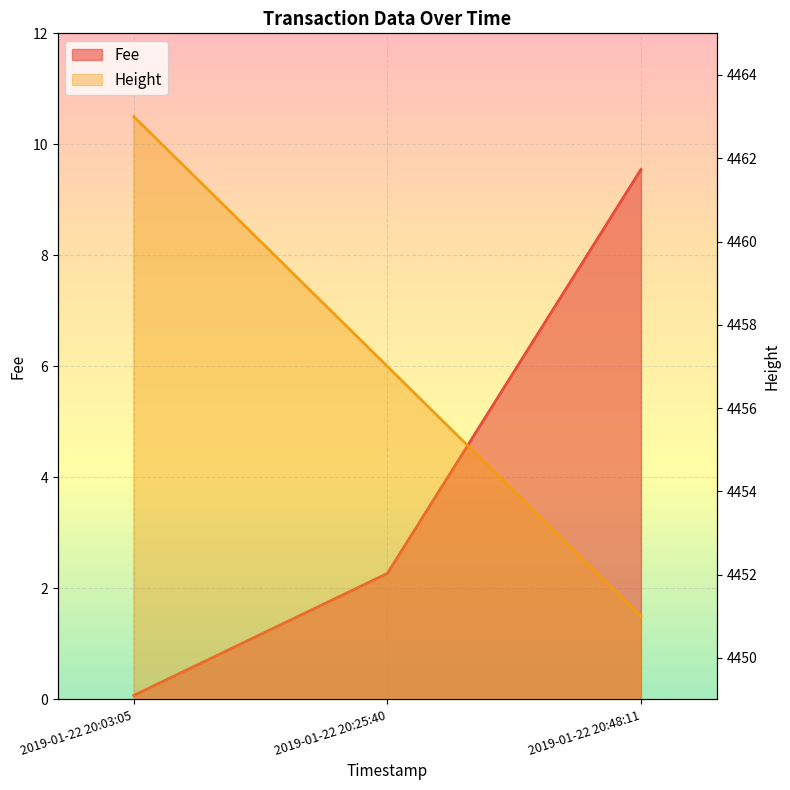

What are all the series names shown in the legend?

Fee, Height